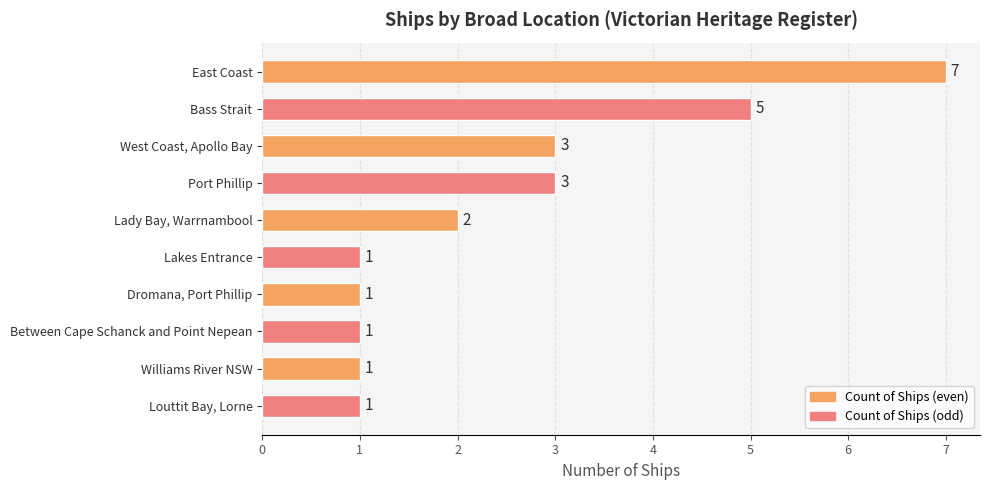

True or false: the data shows 10 at East Coast.

False